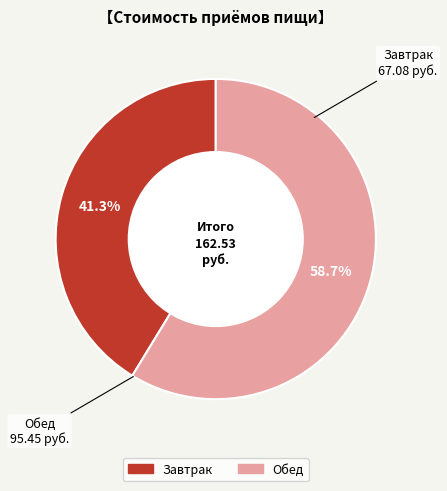

To the nearest percent, what is the difference between the Обед and Завтрак slice percentages?

17%